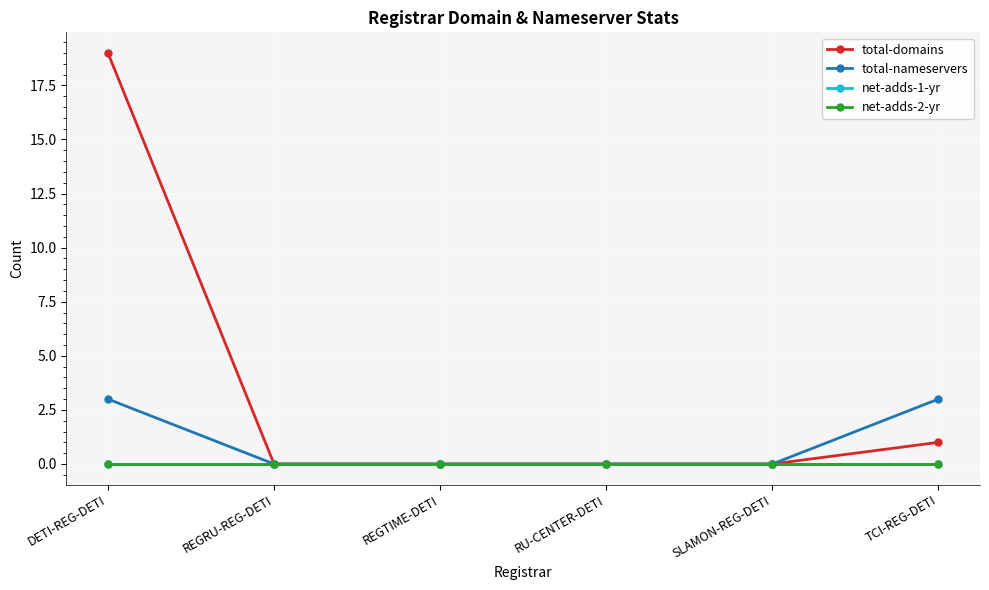

At which category is the sum across all series the highest?

DETI-REG-DETI